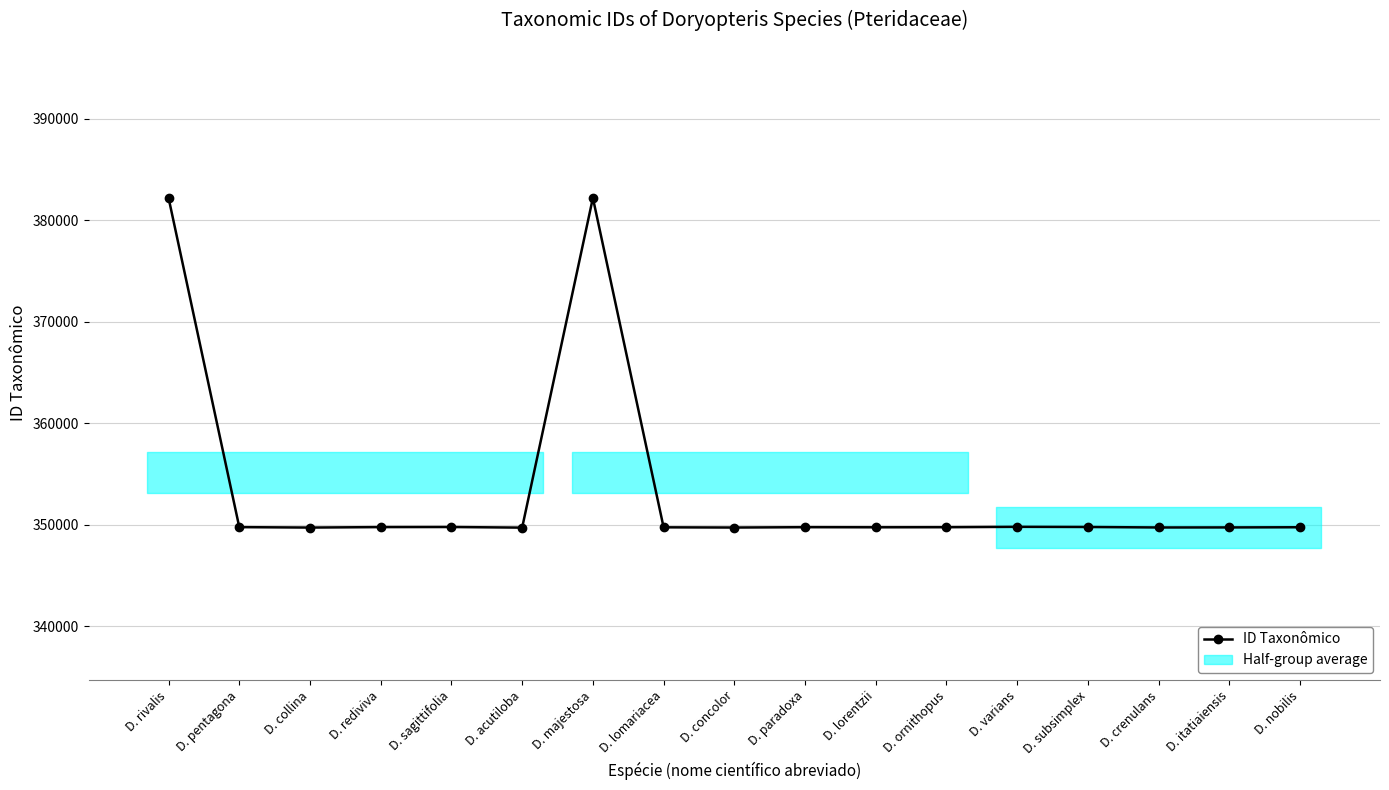

What position from the right is D. varians?

5